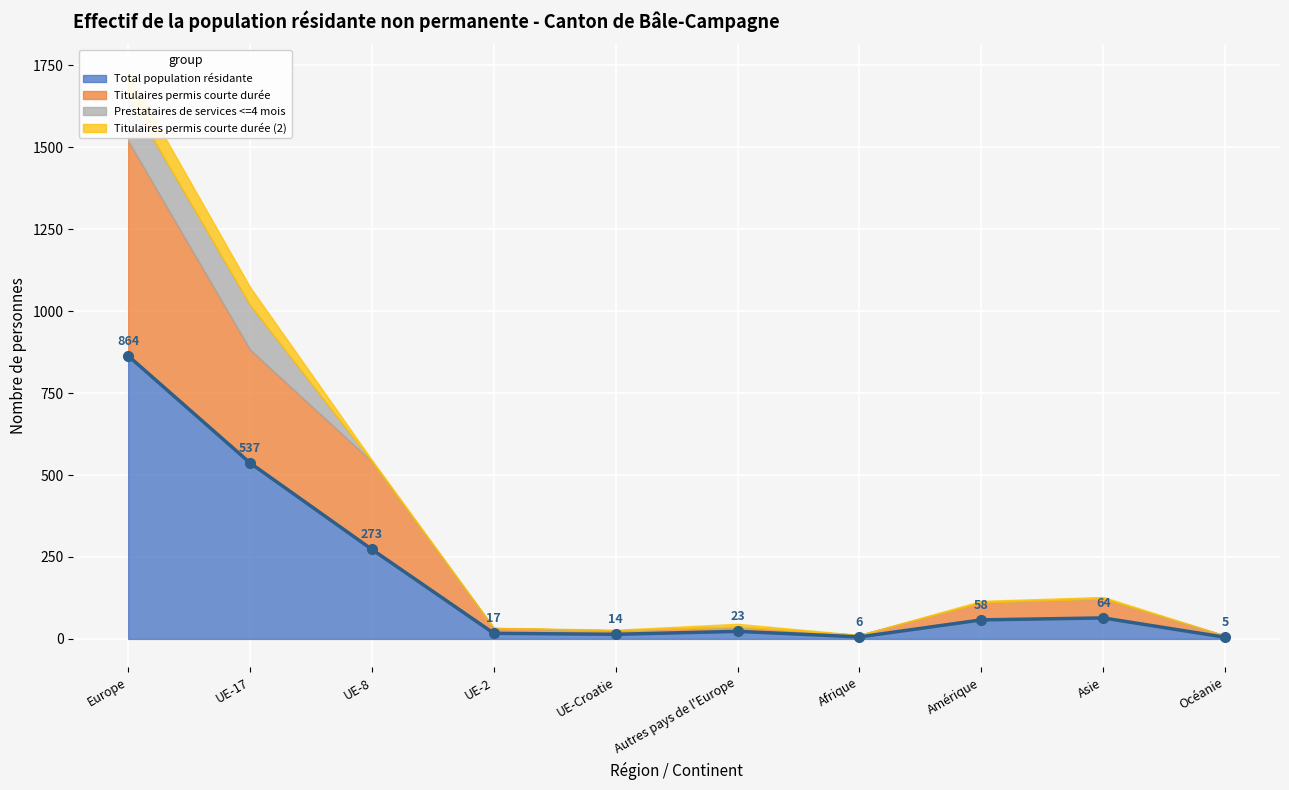

What position from the right is Océanie?

1